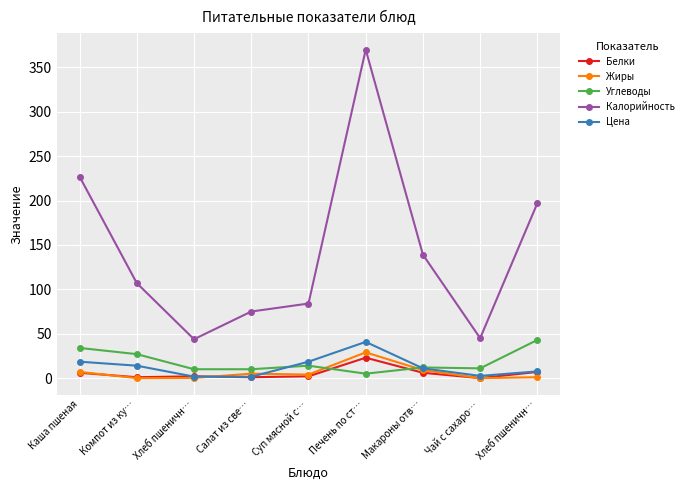

Where does the Жиры series first go above 4?

Каша пшеная